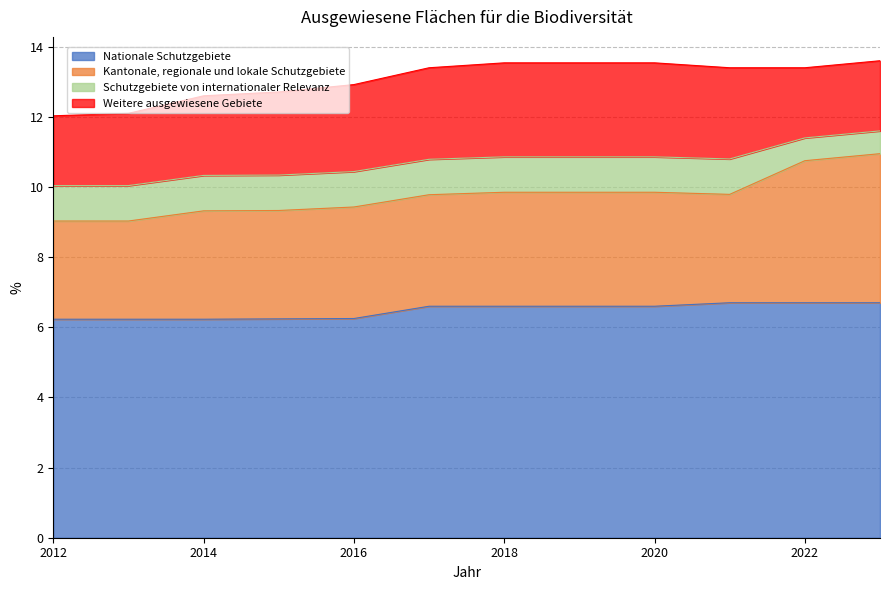

What is the maximum value for Nationale Schutzgebiete?

6.7